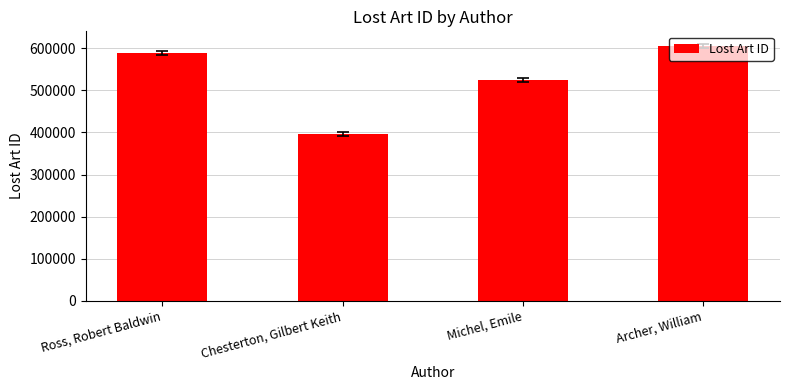

Where is the data nearest to the value 500101?

Michel, Emile